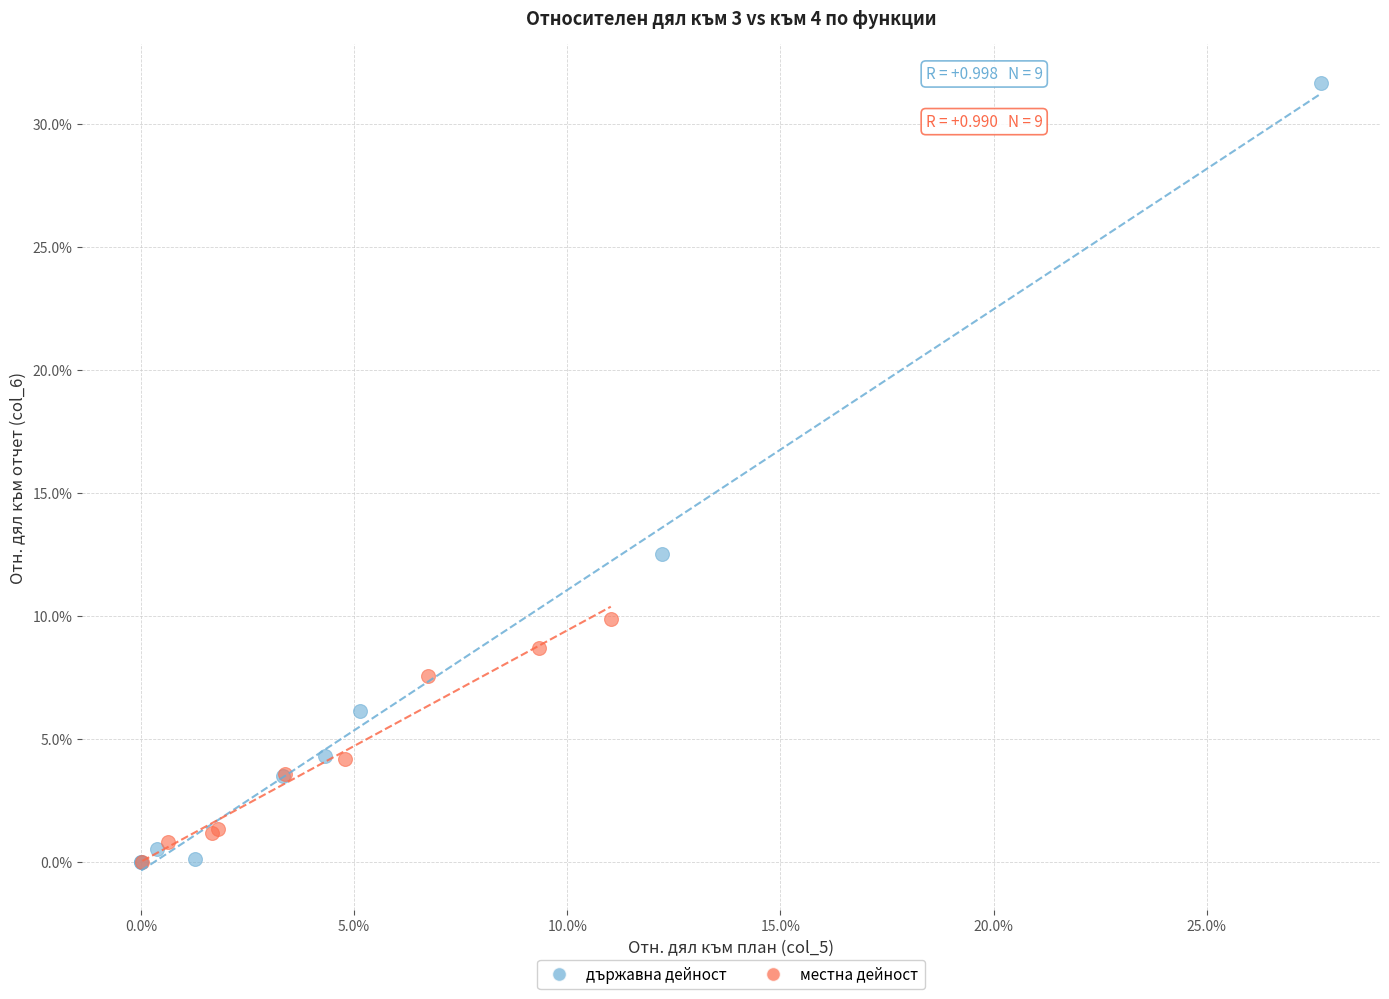

Which series contains the highest Y value?

държавна дейност